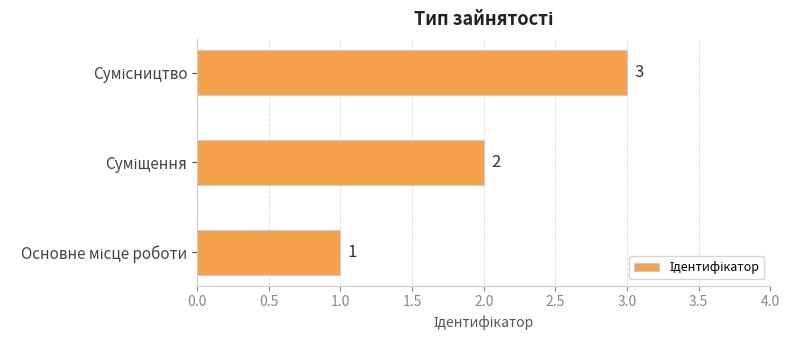

Are the bars horizontal?

Yes